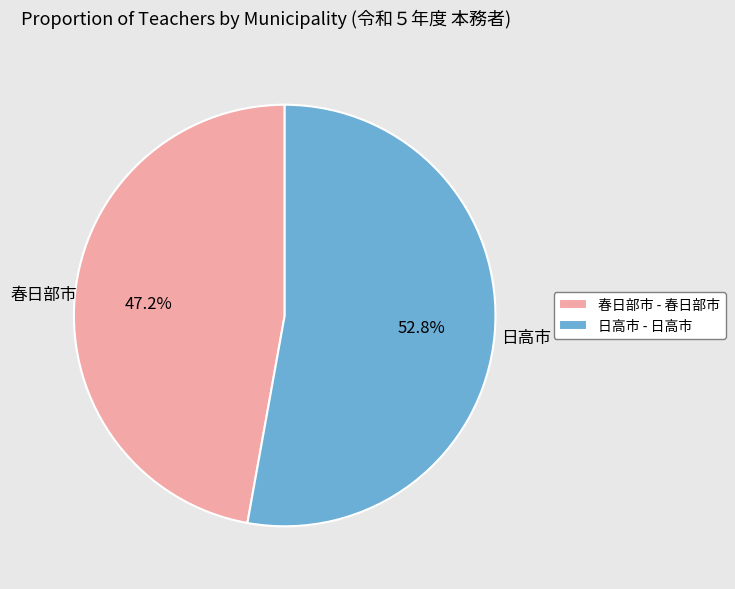

True or false: 日高市 accounts for 53% of the total.

True